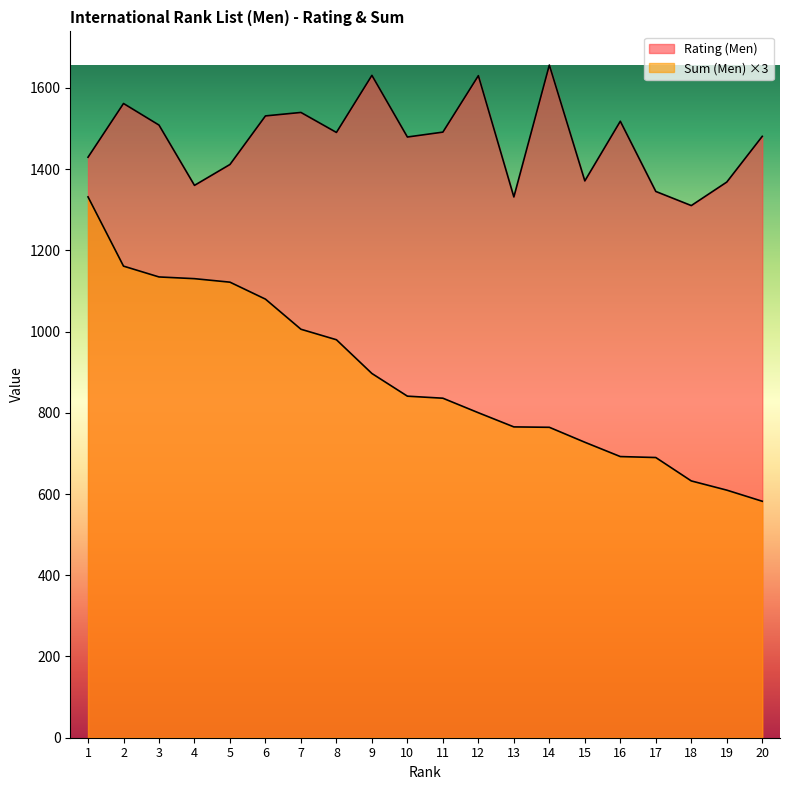

What is the difference between the Sum (Men) values at 17 and 20?

107.7